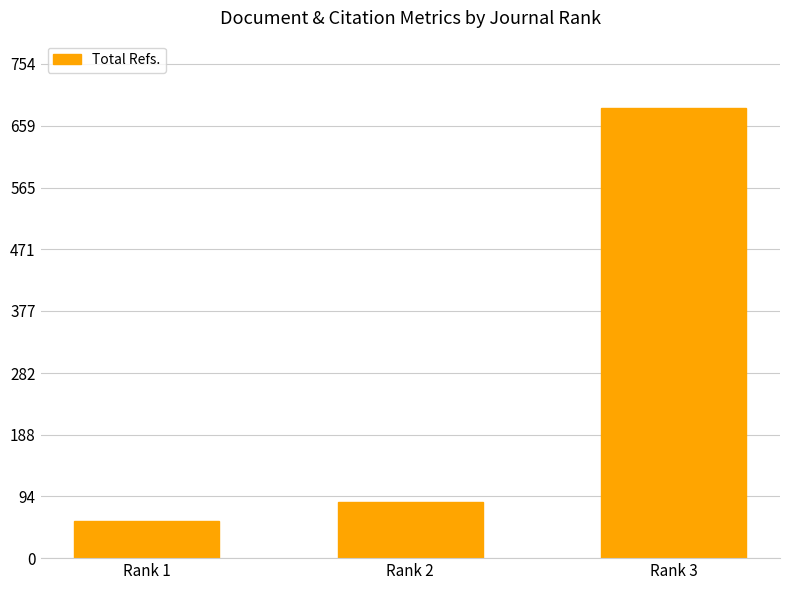

The chart shows a value of 686 at Rank 3. True or false?

True